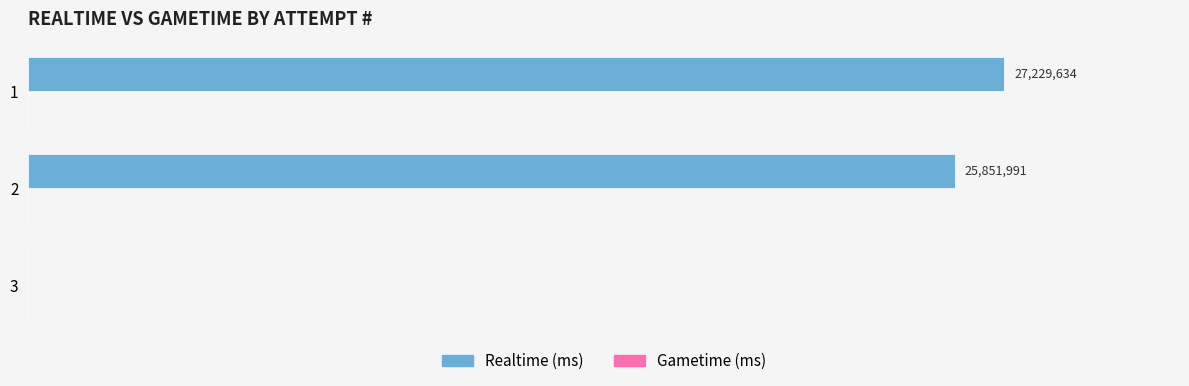

How many data points does each series have?

3